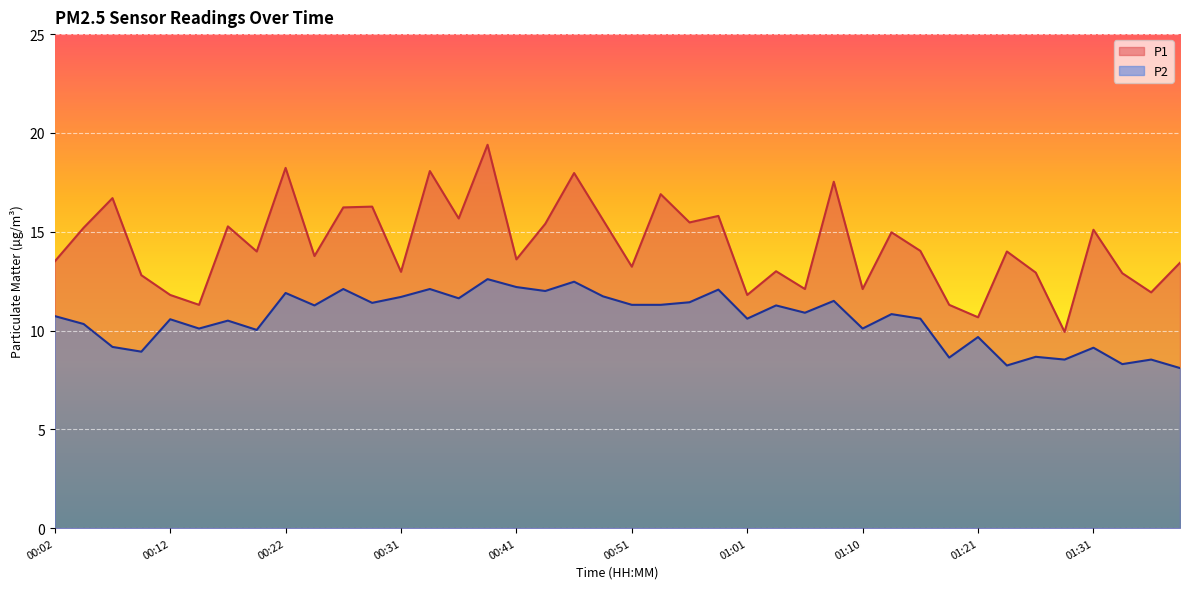

What is the difference between the second highest and second lowest values in the P1 series?

7.6